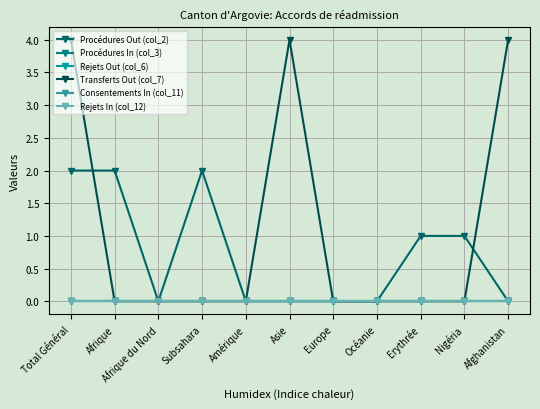

Reading left to right, transcribe all the data shown in this chart.

Procédures Out (col_2): 2	2	0	2	0	0	0	0	1	1	0
Procédures In (col_3): 0	0	0	0	0	0	0	0	0	0	0
Rejets Out (col_6): 0	0	0	0	0	0	0	0	0	0	0
Transferts Out (col_7): 4	0	0	0	0	4	0	0	0	0	4
Consentements In (col_11): 0	0	0	0	0	0	0	0	0	0	0
Rejets In (col_12): 0	0	0	0	0	0	0	0	0	0	0